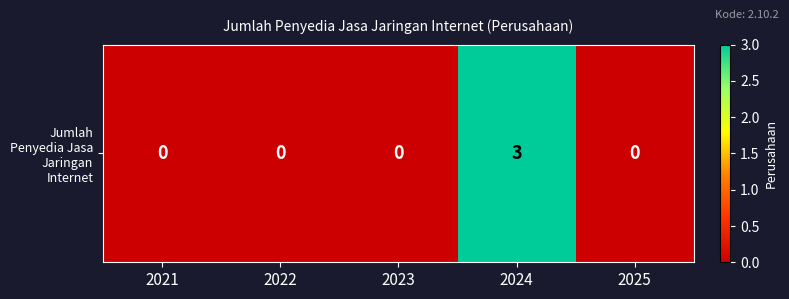

List the labels in order of value, largest first.

2024, 2021, 2022, 2023, 2025